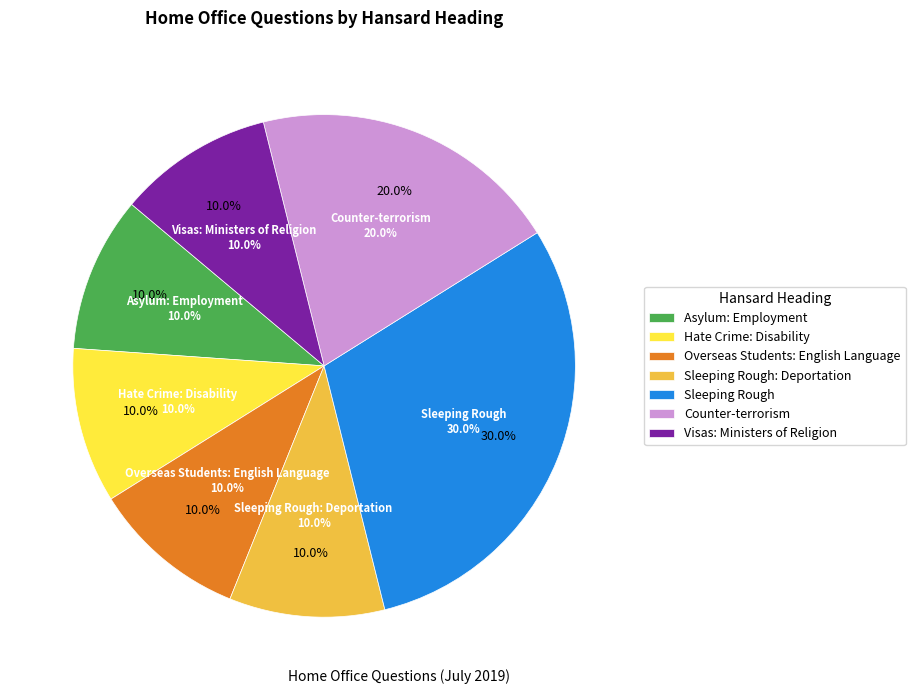

To the nearest percent, what portion does Sleeping Rough represent?

30%